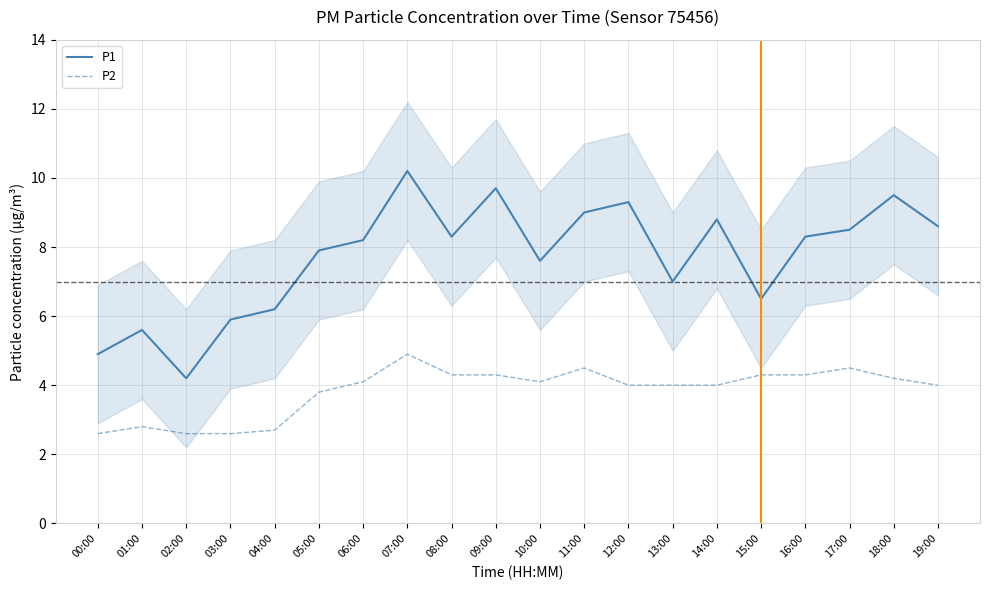

Between 00:00 and 08:00, which is larger?

08:00